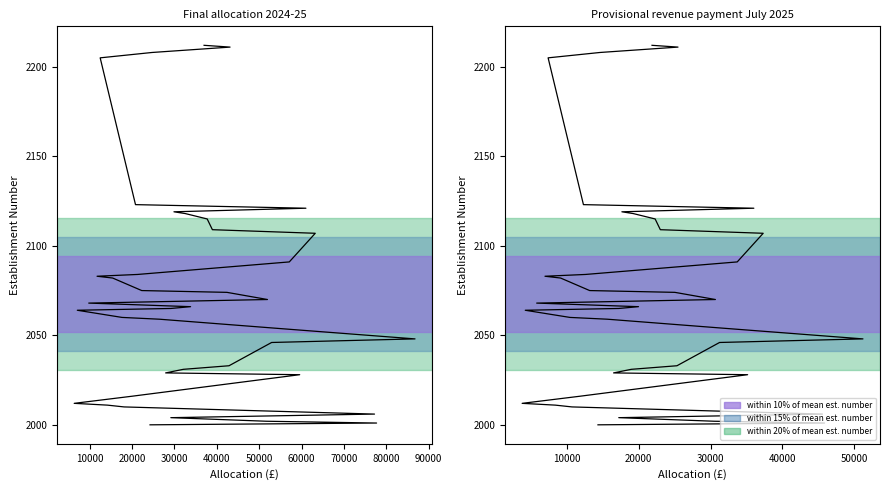

What is the label of the 20th point from the left?

19